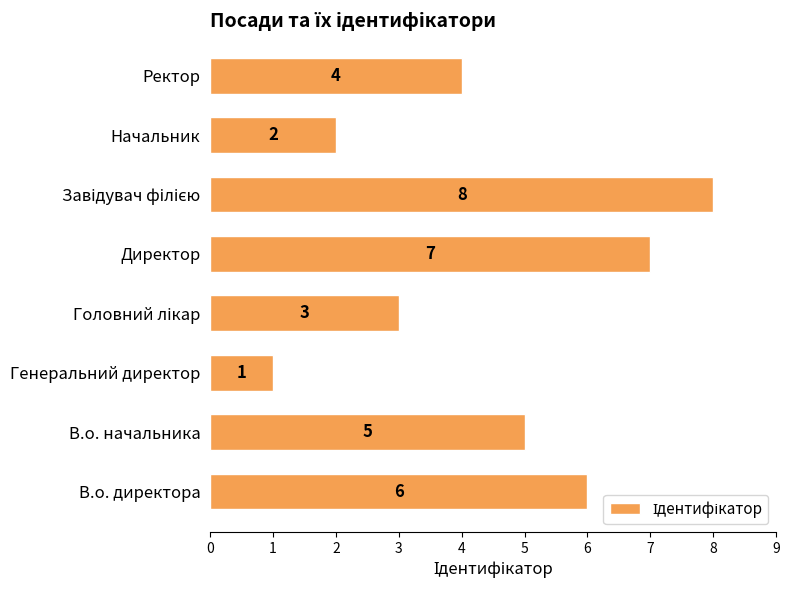

Where is the data nearest to the value 4?

Ректор